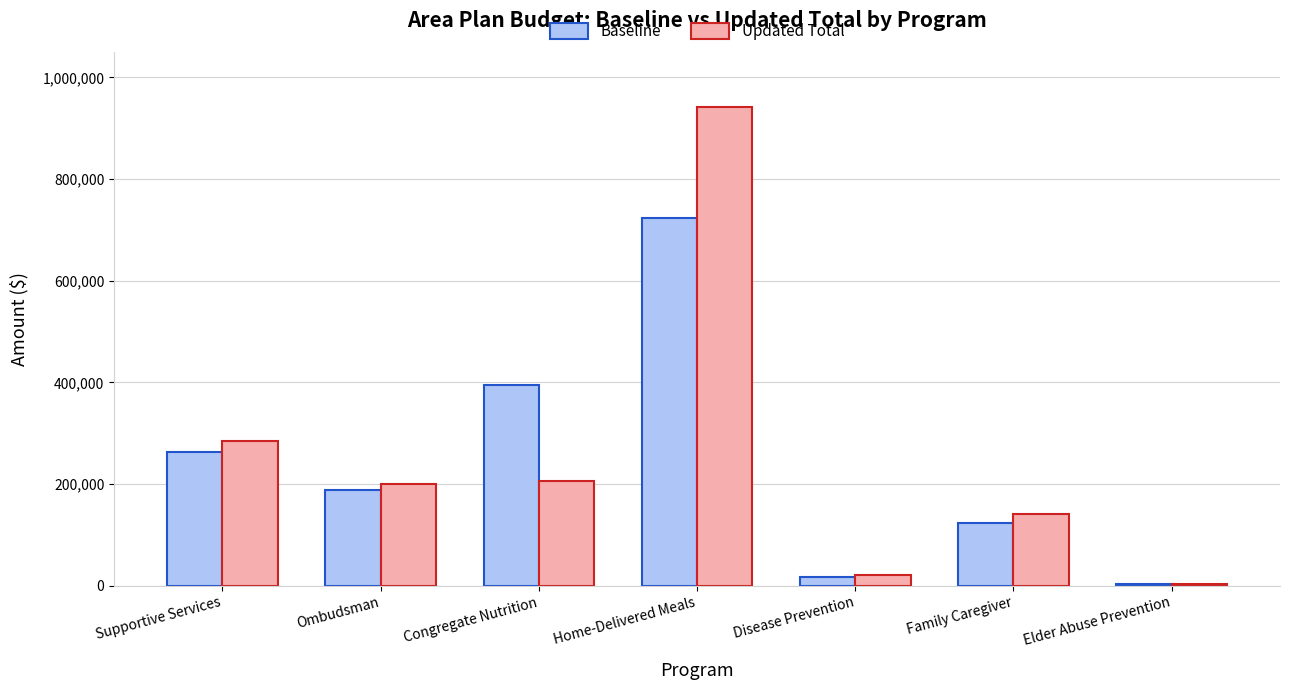

Rank the series by their average value, from lowest to highest.

Baseline, Updated Total